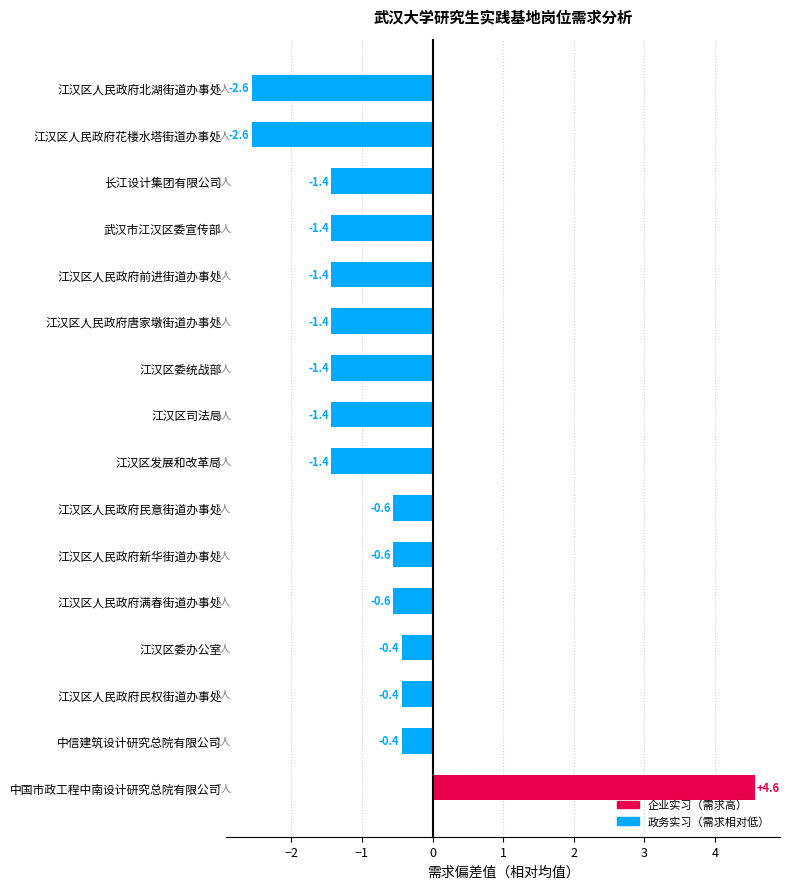

The value at 江汉区人民政府新华街道办事处 is -0.6. True or false?

True